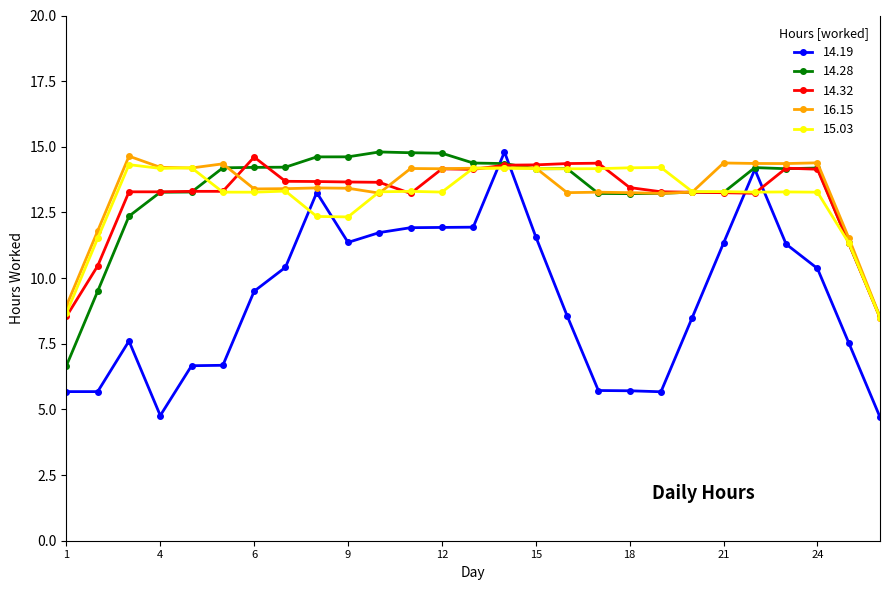

What is the maximum value shown in the chart?

14.8